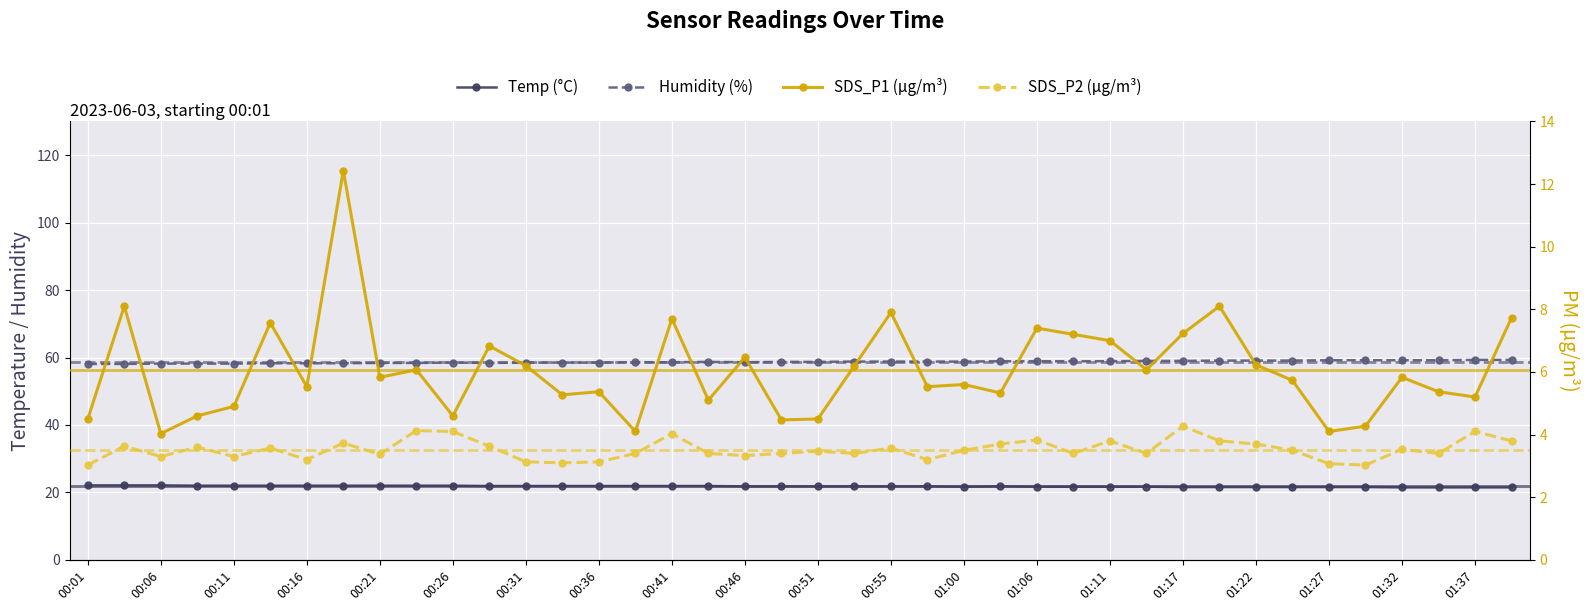

Is it true that Humidity (%) equals 25.8 at 29?

False